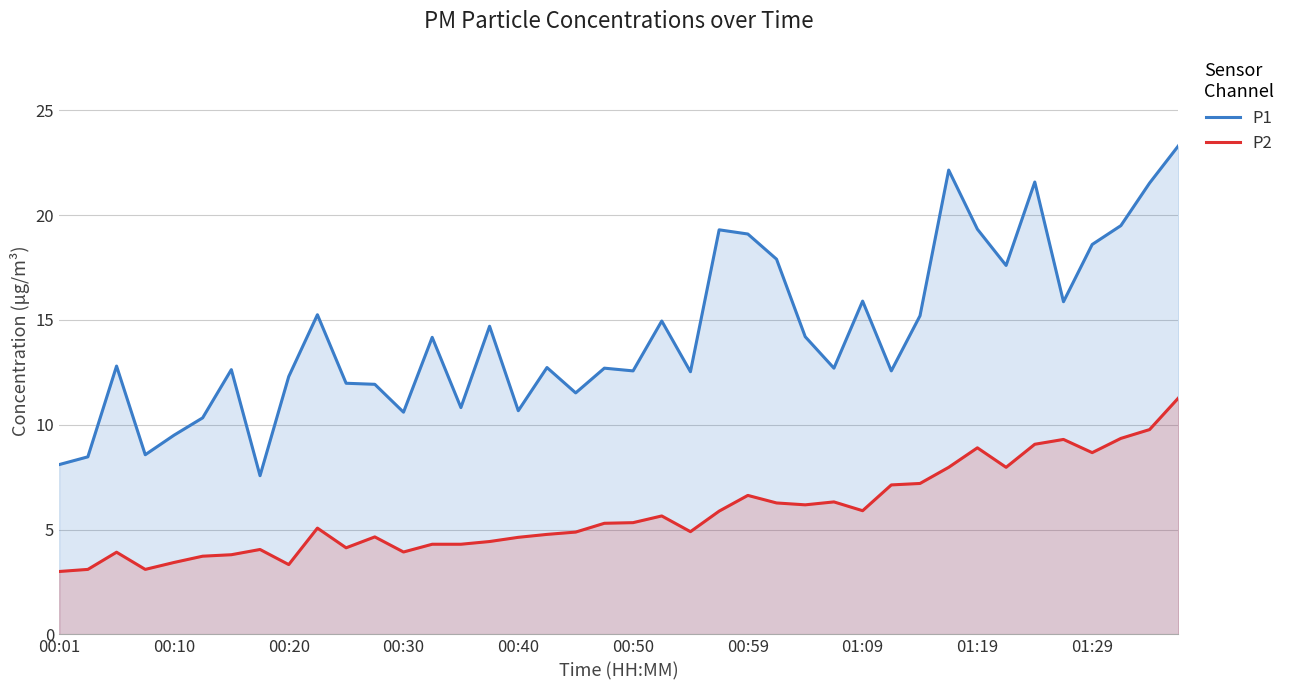

What are all the series names shown in the legend?

P1, P2